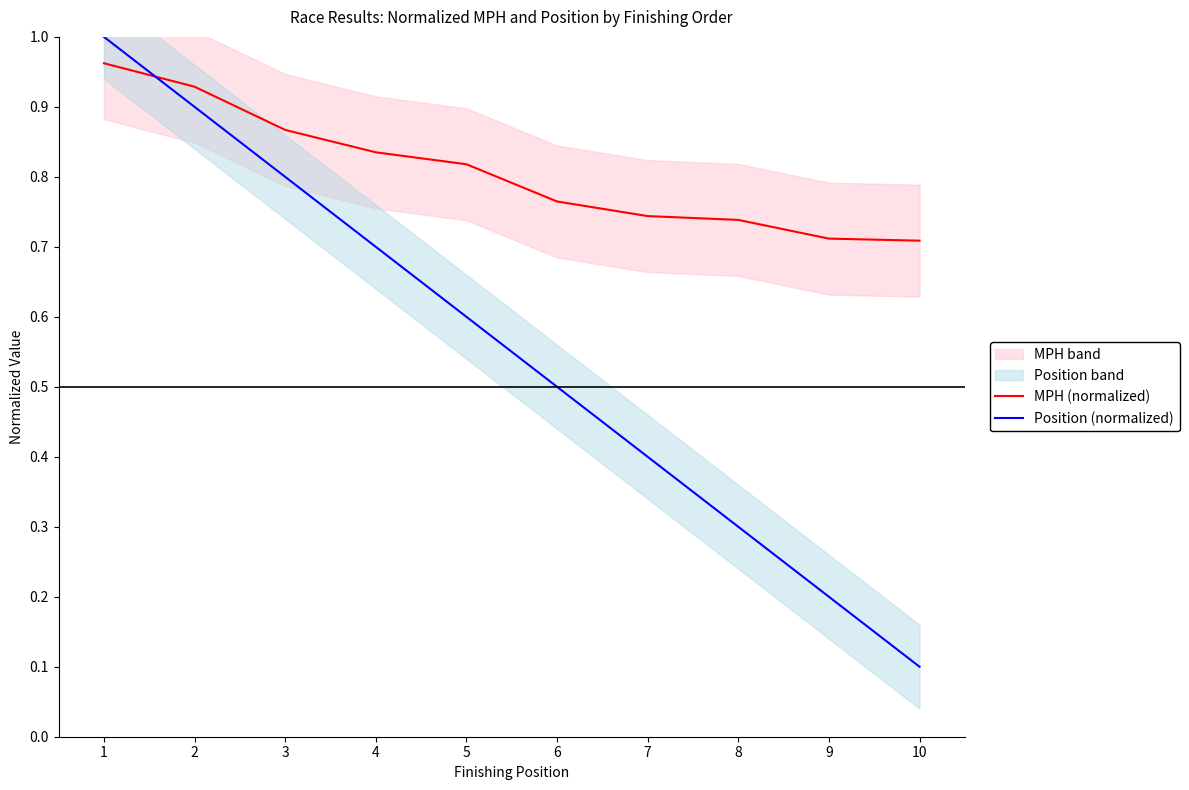

What is the value of the Position (normalized) point at the 1st from the left?

1.0